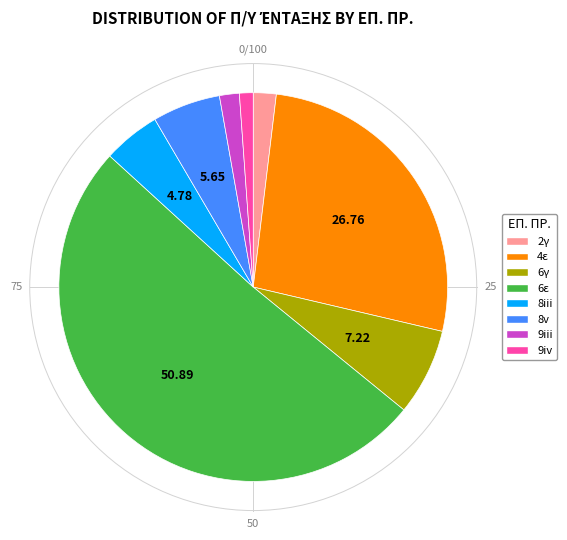

Does any single category account for the majority?

Yes